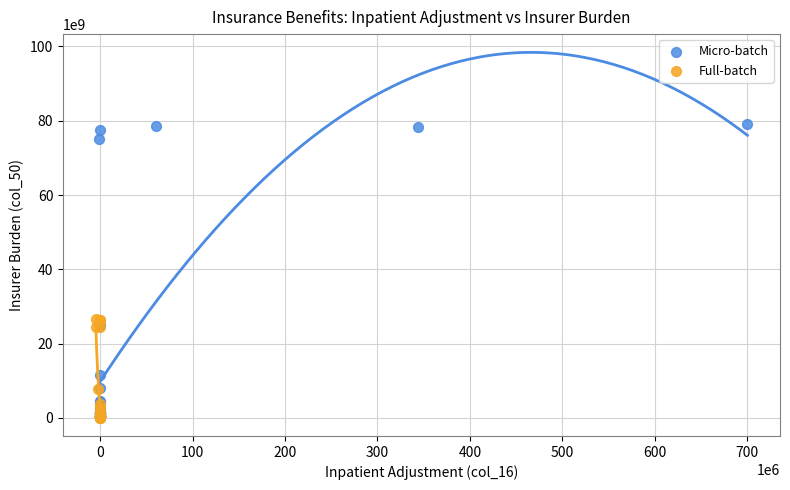

Which series reaches the maximum Y coordinate?

Micro-batch